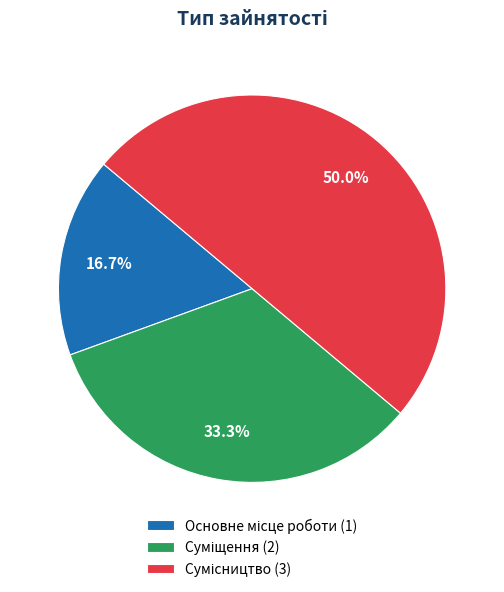

To the nearest percent, what is the combined percentage of Основне місце роботи and Сумісництво?

67%